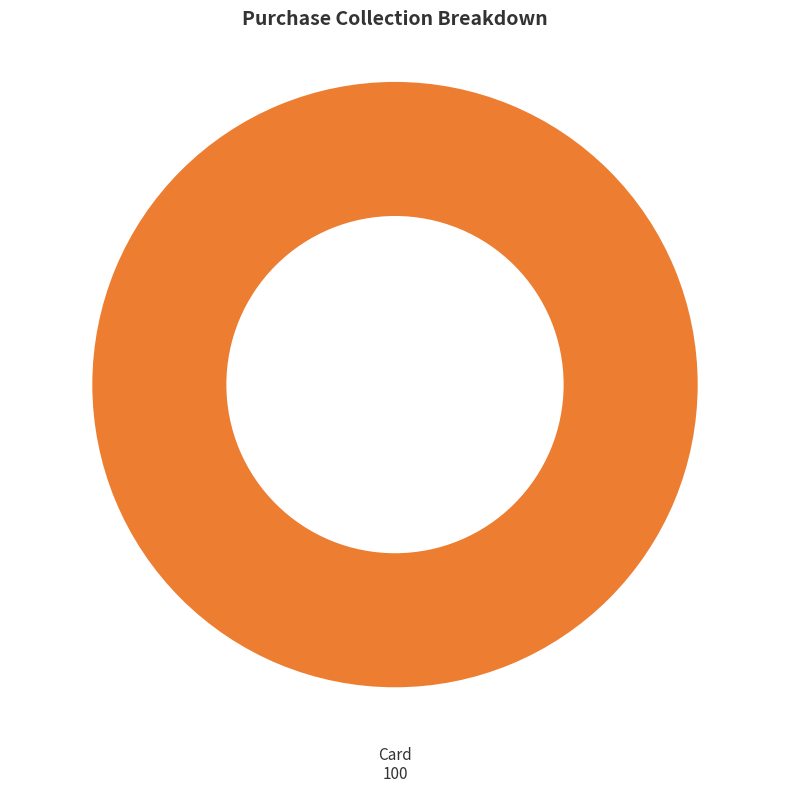

Is there any slice that represents more than half of the pie?

Yes